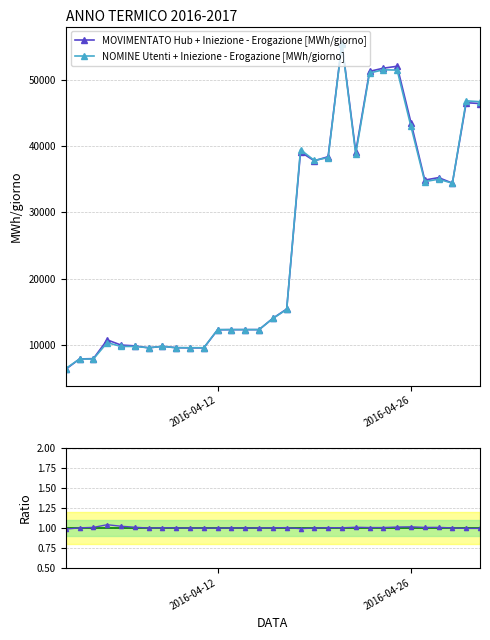

Which series has the largest total across all categories?

MOVIMENTATO Hub + Iniezione - Erogazione [MWh/giorno]